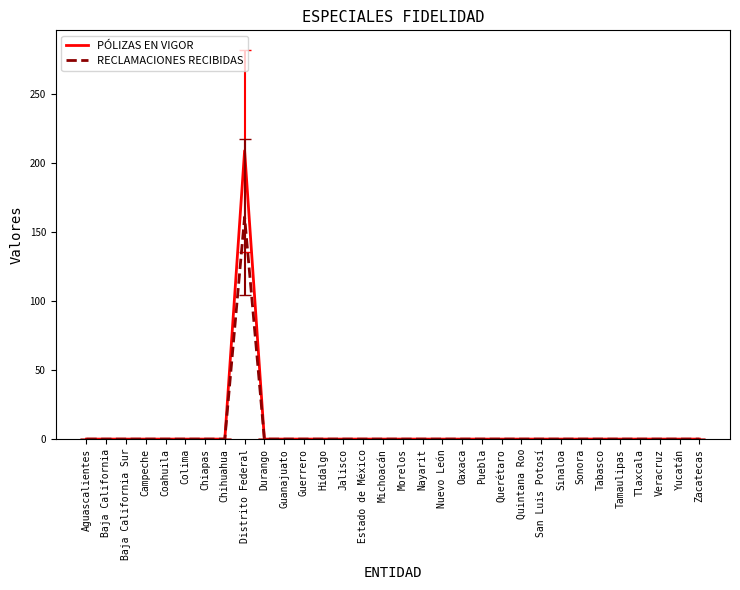

At which category is the sum across all series the highest?

Distrito Federal